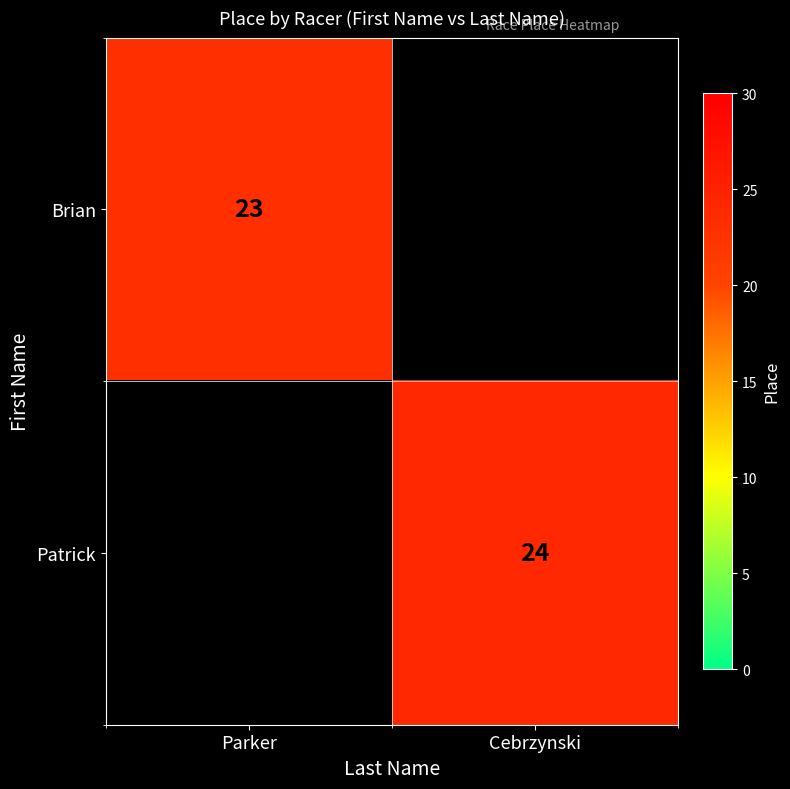

Is it true that Patrick equals 7 at Cebrzynski?

False